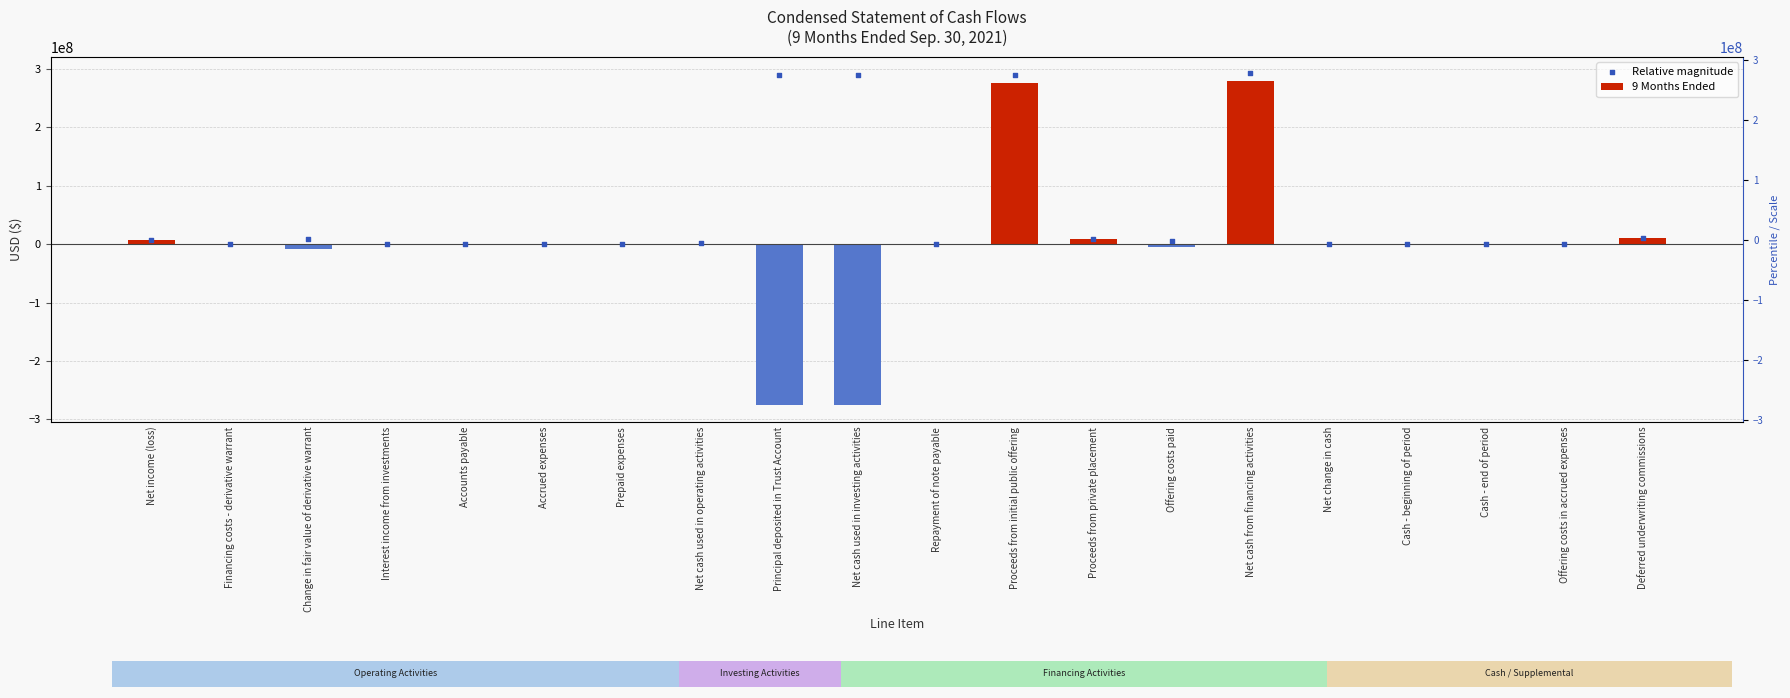

Which series has the largest Y range (max minus min)?

9 Months Ended